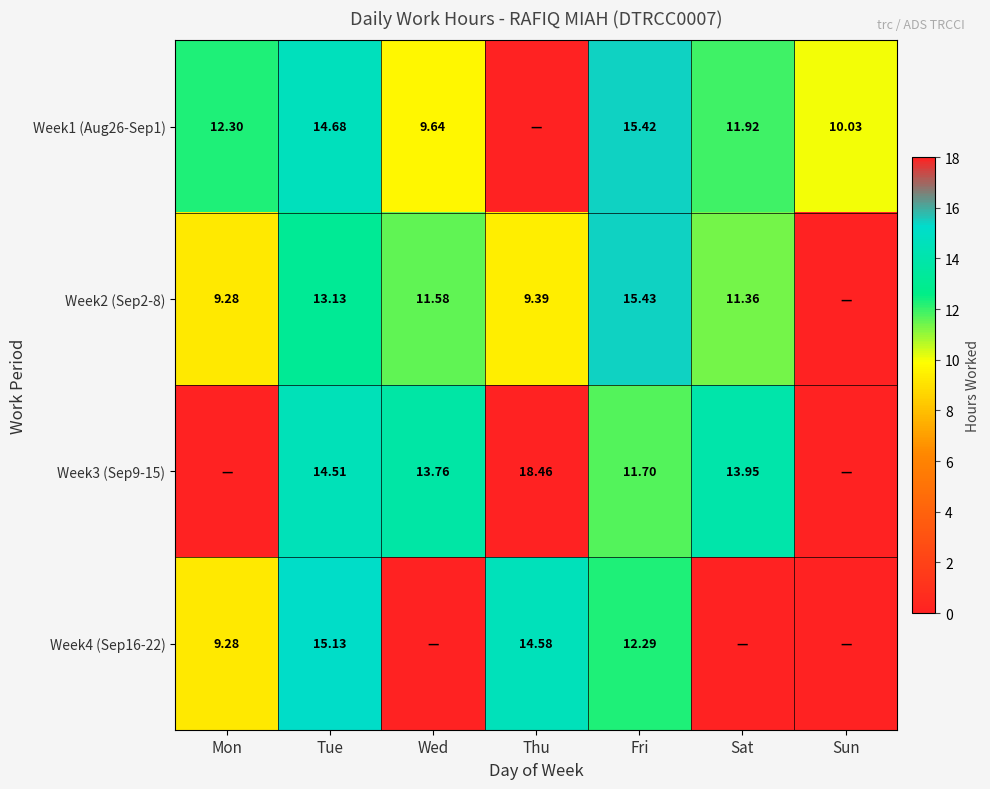

Which has a higher value, Tue or Mon?

Tue